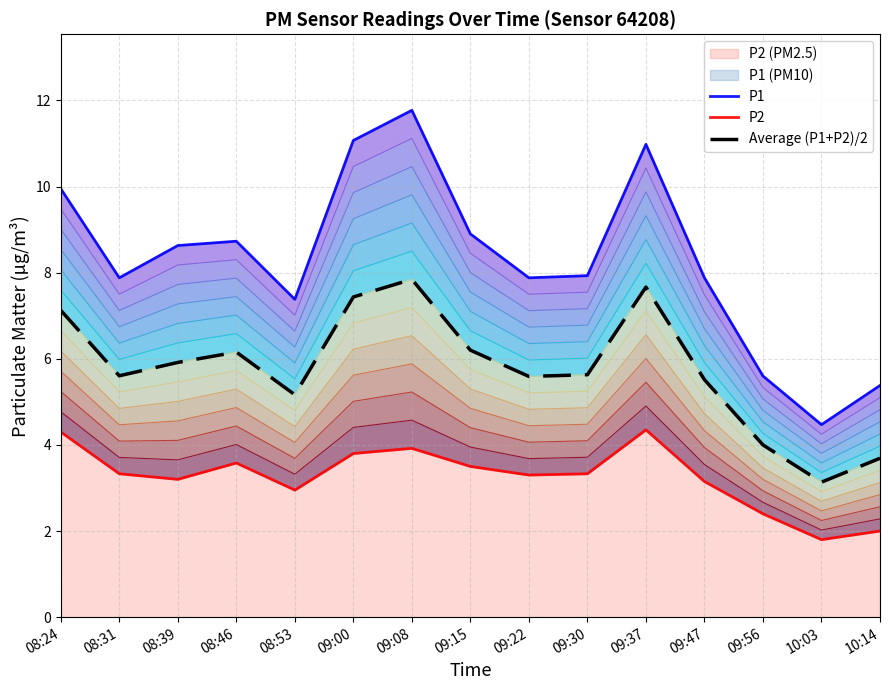

At which label does P2 first exceed 3?

08:24